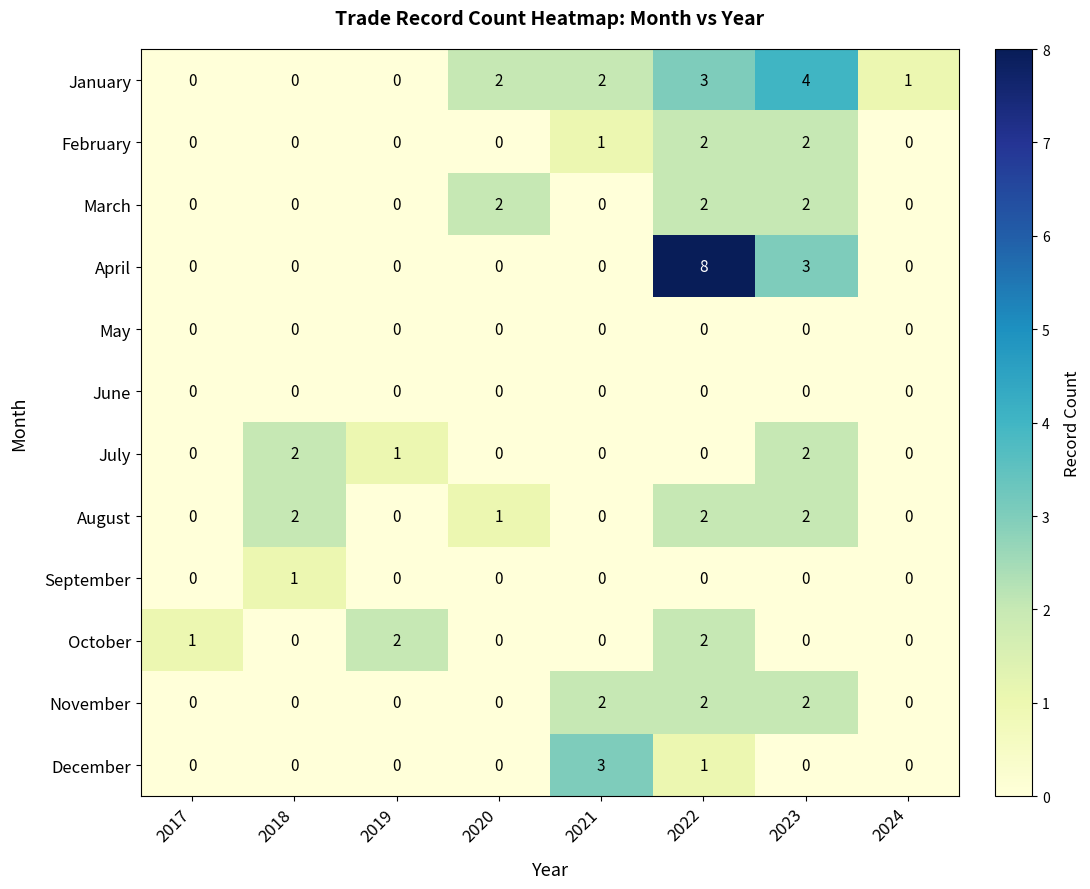

How many categories are shown in the chart?

8